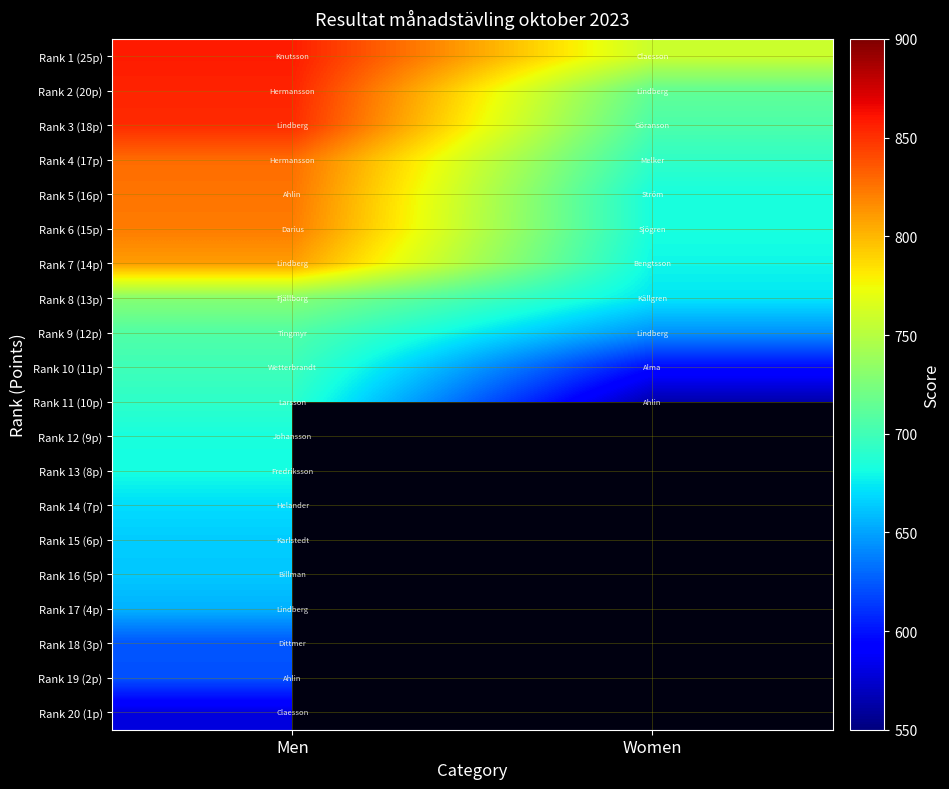

What is the difference between the maximum and minimum values in the Rank 8 (13p) series?

57.0